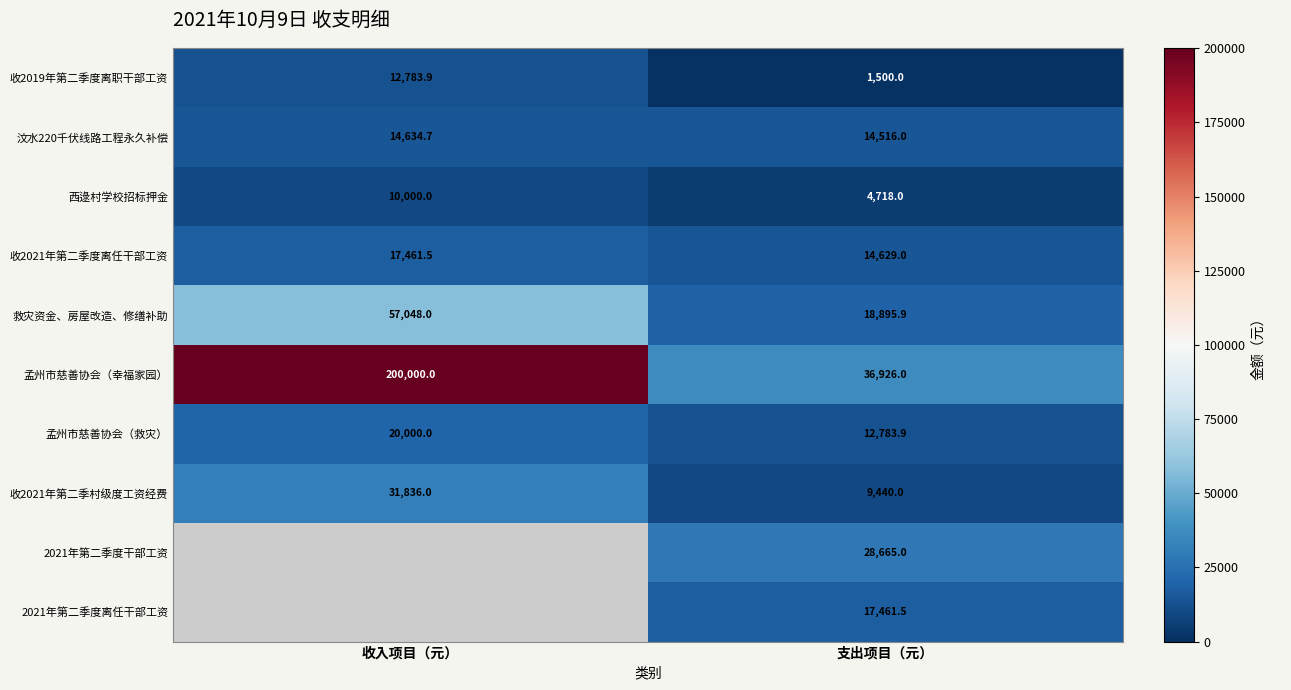

How many series are shown in this chart?

10